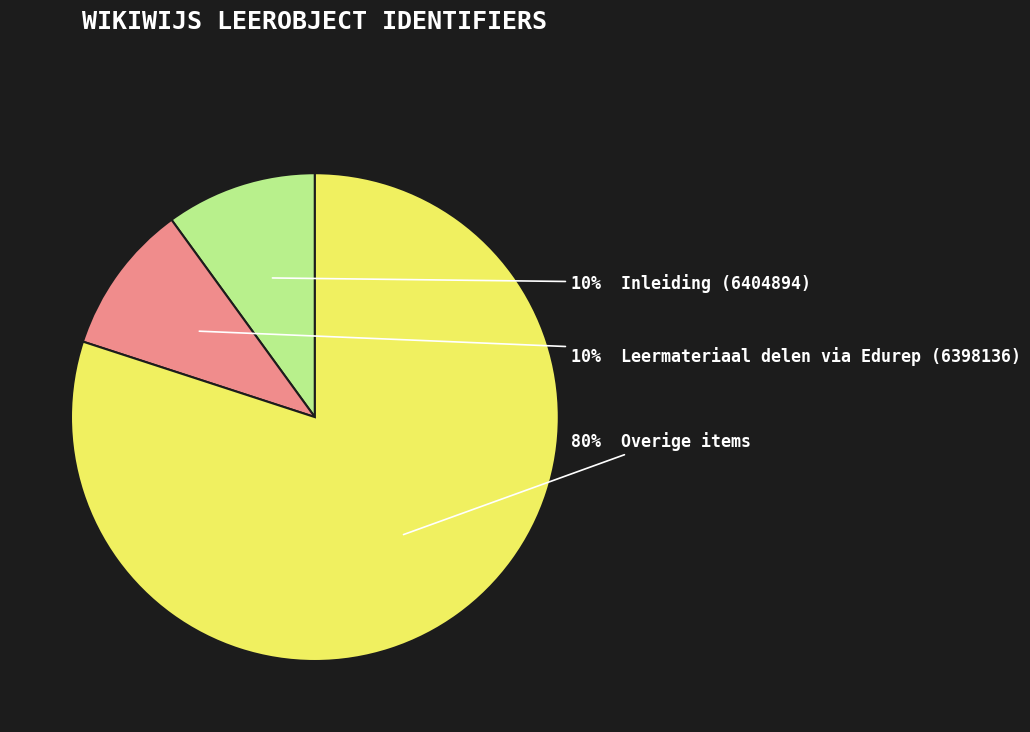

Is there a majority slice in this chart?

Yes